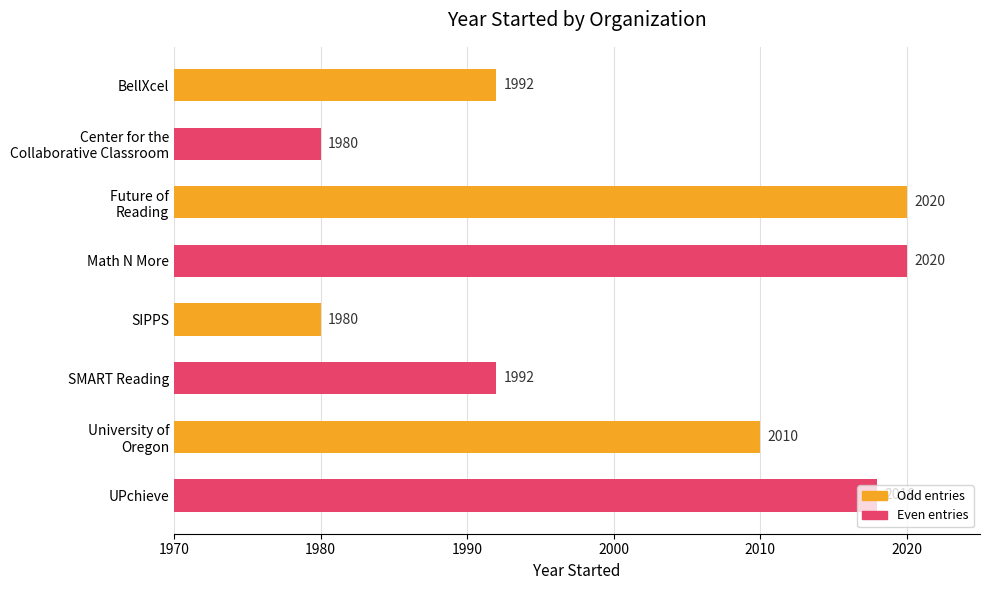

What is the difference between the maximum and minimum values?

40